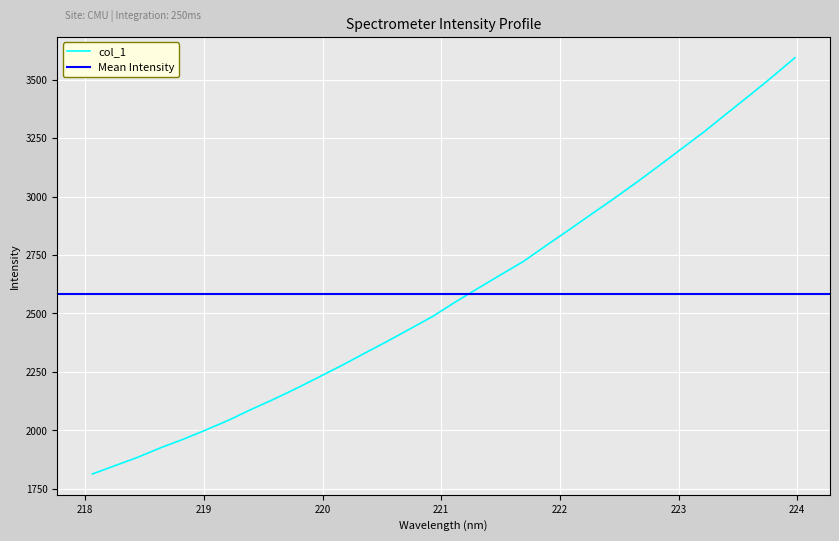

What is the difference between the values at 223.408 and 219.589?

1223.2